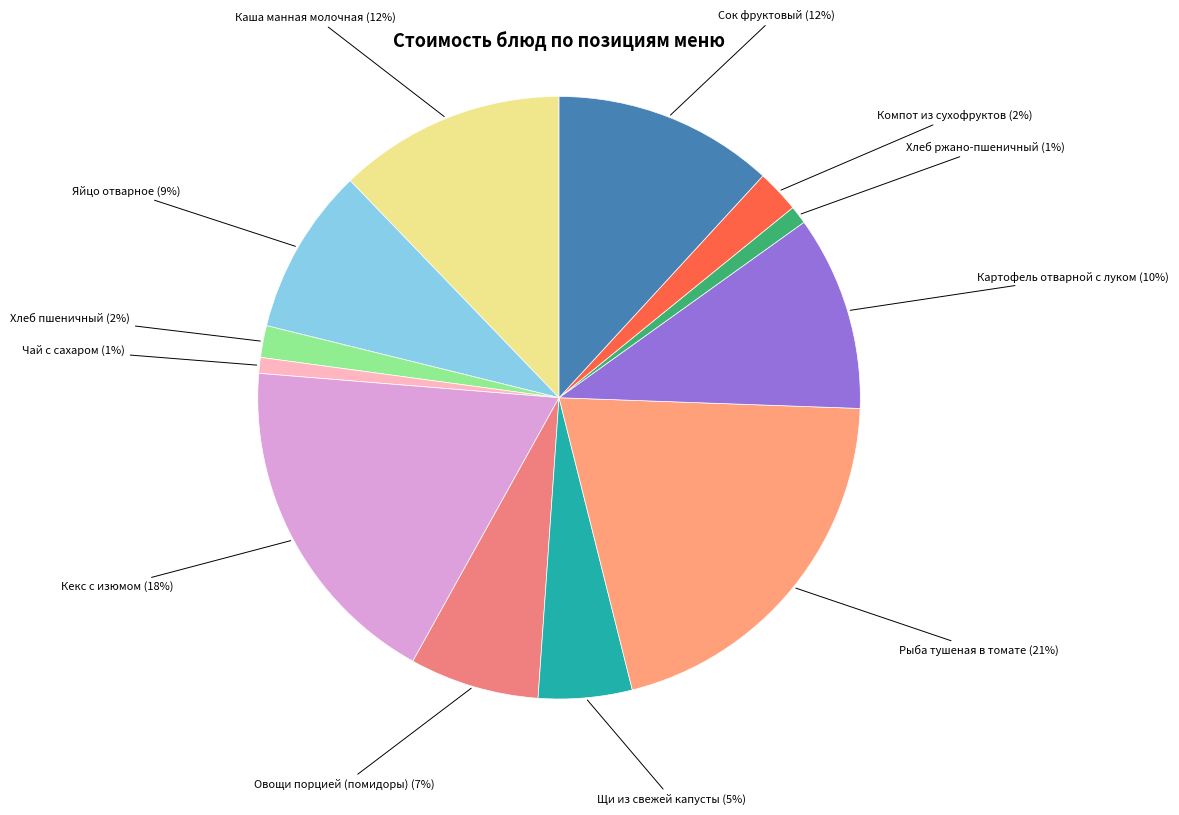

Which slice is the largest?

Рыба тушеная в томате